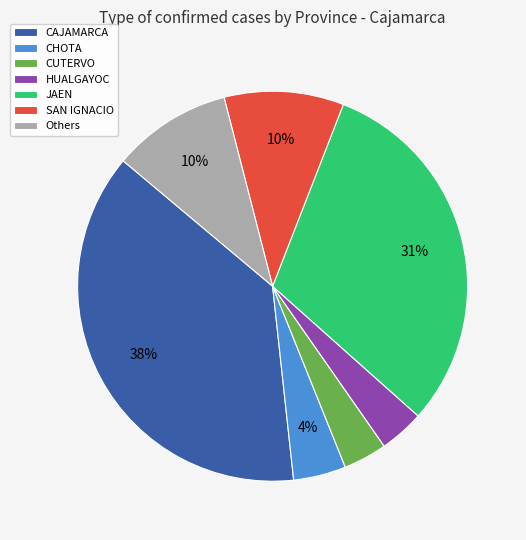

To the nearest percent, what is the average slice percentage?

14%